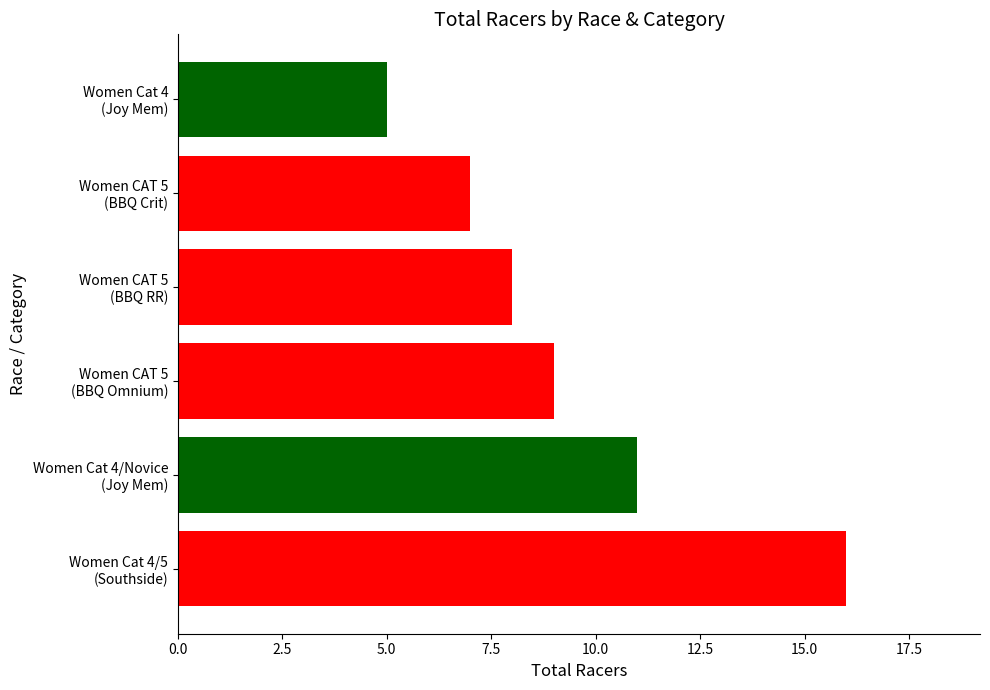

What is the sum of all values?

56